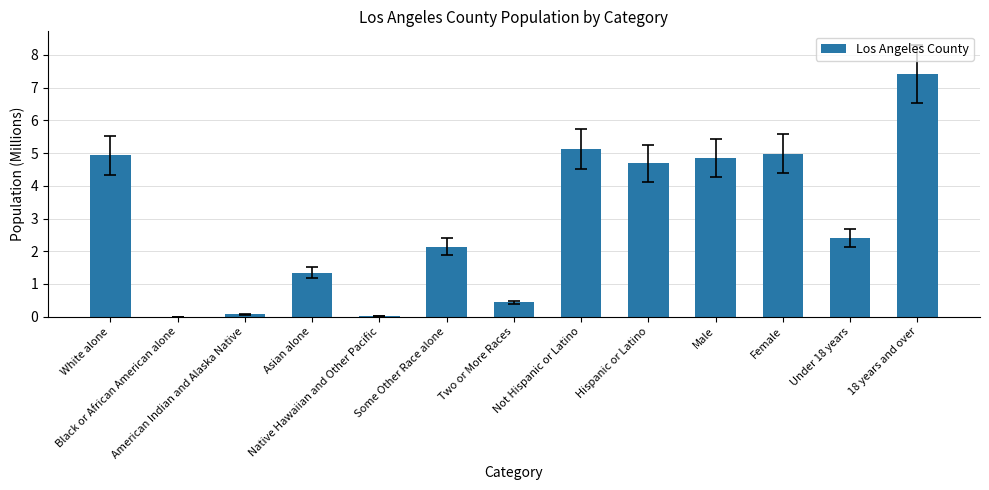

What is the sum of all values?

38.4